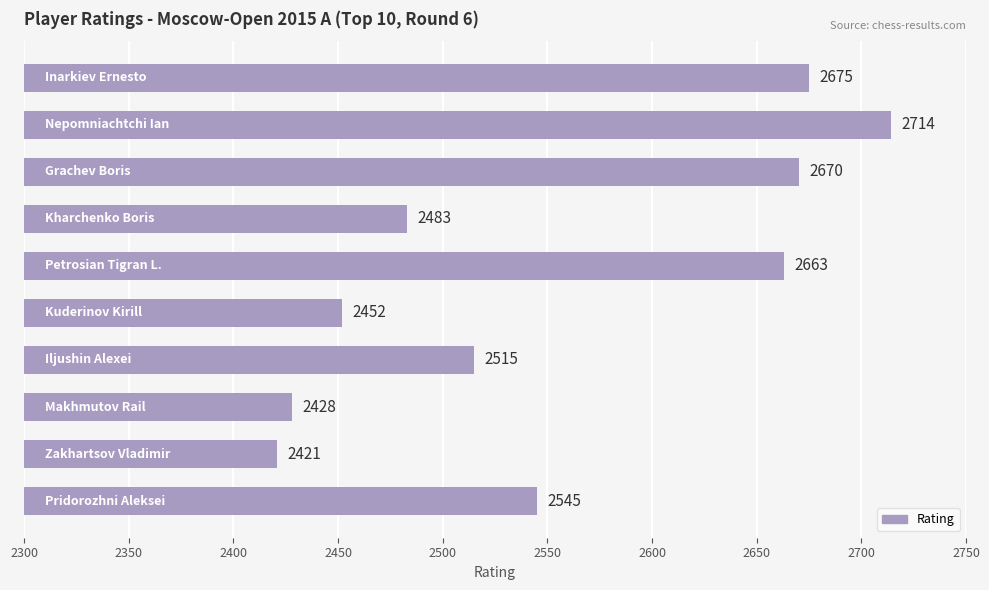

What is the sum of all values?

25566